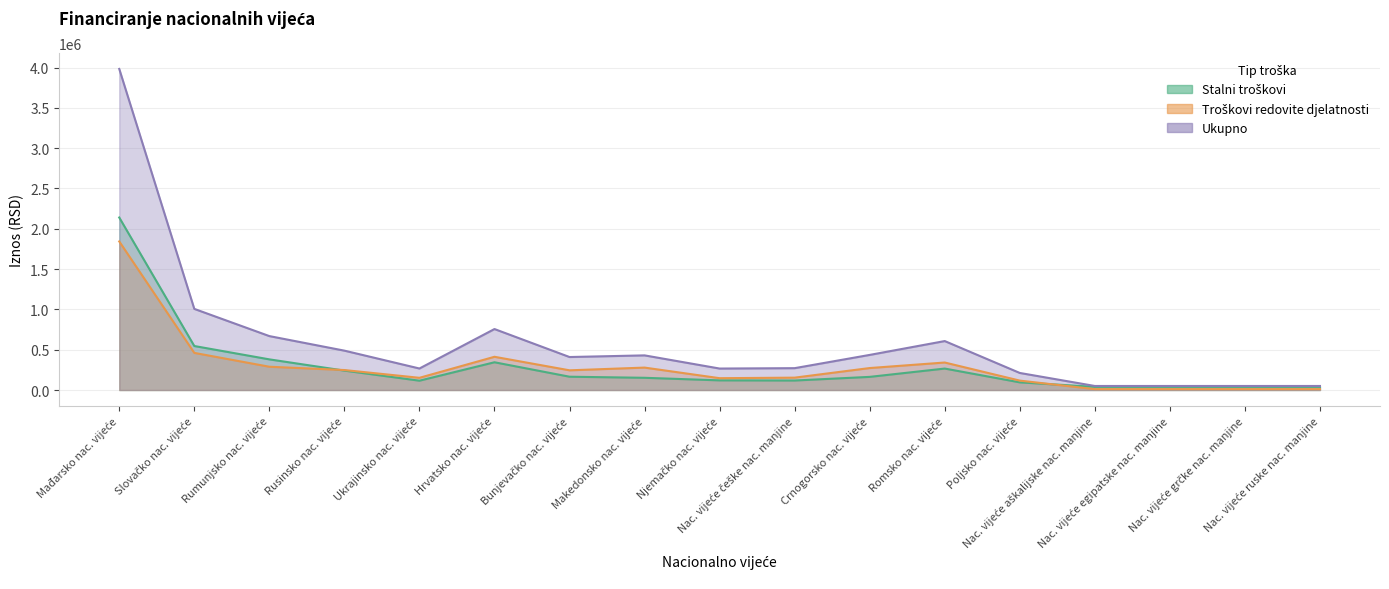

What value does the Troškovi redovite djelatnosti series have at Slovačko nac. vijeće, to the nearest 10?

460580